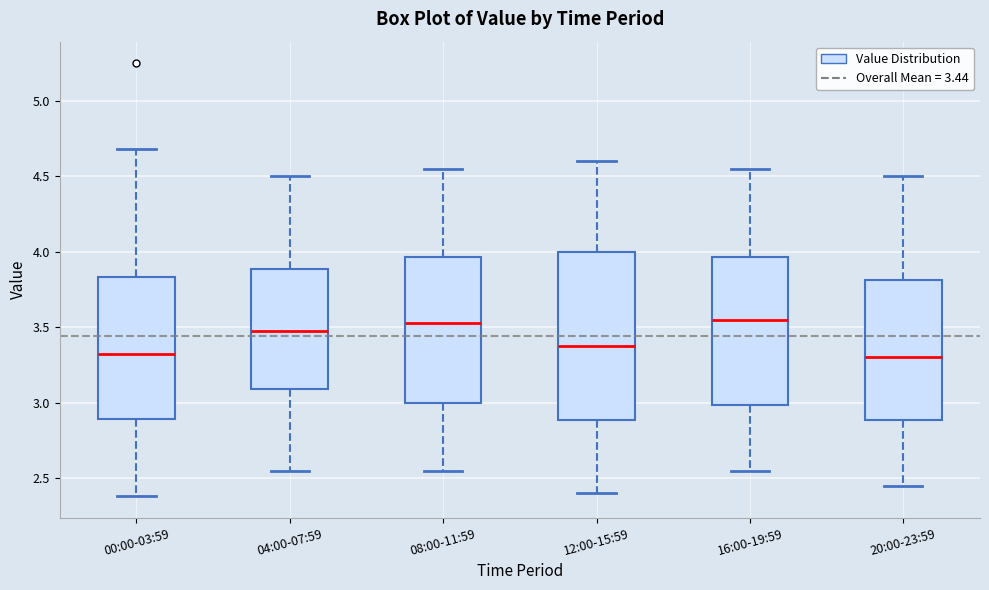

Reading left to right, read every box against the y-axis: the position of its median line, the range the box covers, and the ends of its whiskers. The values are not printed on the chart, so give them approximately, as read against the axis.

00:00-03:59: median 3.35, box 2.90 to 3.85, whiskers 2.40 to 4.70
04:00-07:59: median 3.50, box 3.10 to 3.90, whiskers 2.55 to 4.50
08:00-11:59: median 3.55, box 3.00 to 3.95, whiskers 2.55 to 4.55
12:00-15:59: median 3.40, box 2.90 to 4.00, whiskers 2.40 to 4.60
16:00-19:59: median 3.55, box 3.00 to 3.95, whiskers 2.55 to 4.55
20:00-23:59: median 3.30, box 2.90 to 3.80, whiskers 2.45 to 4.50